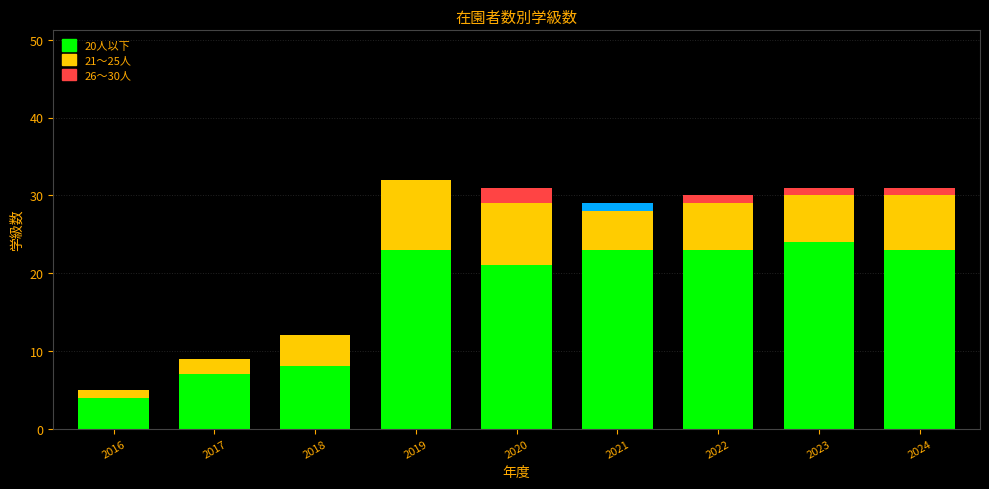

What is the total value across all series at 2020?

31